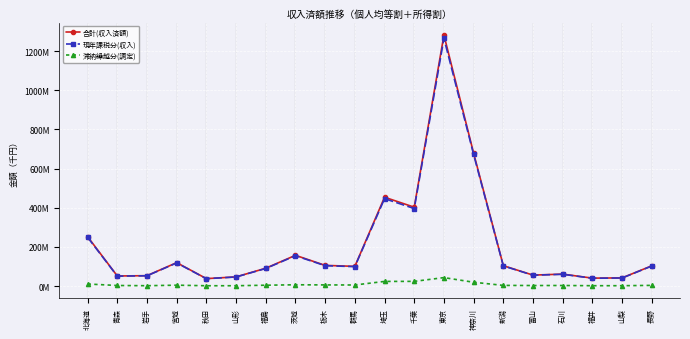

What is the minimum value shown in the chart?

1668635